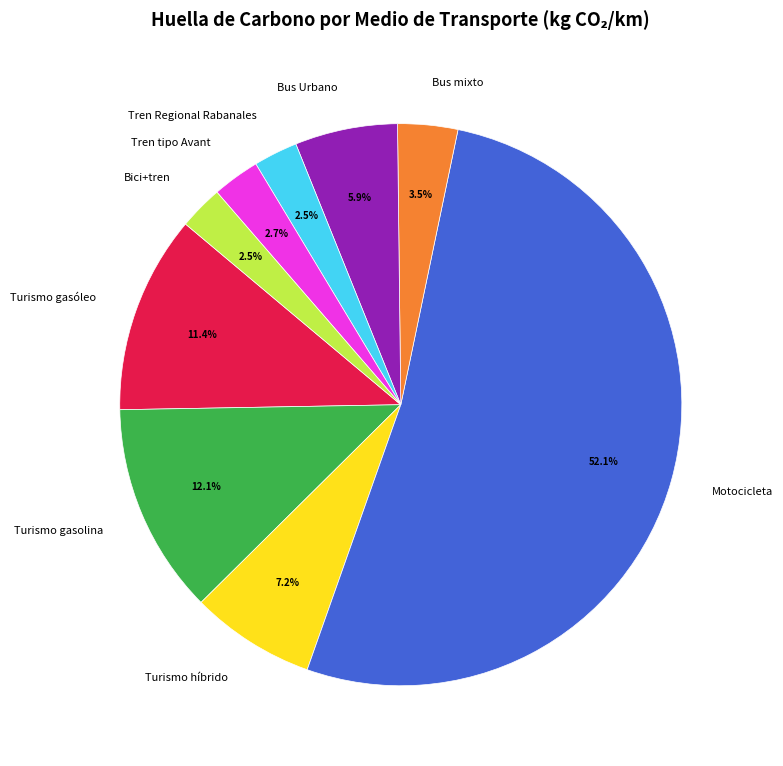

How much of the chart is everything except Tren Regional Rabanales?

97.5%